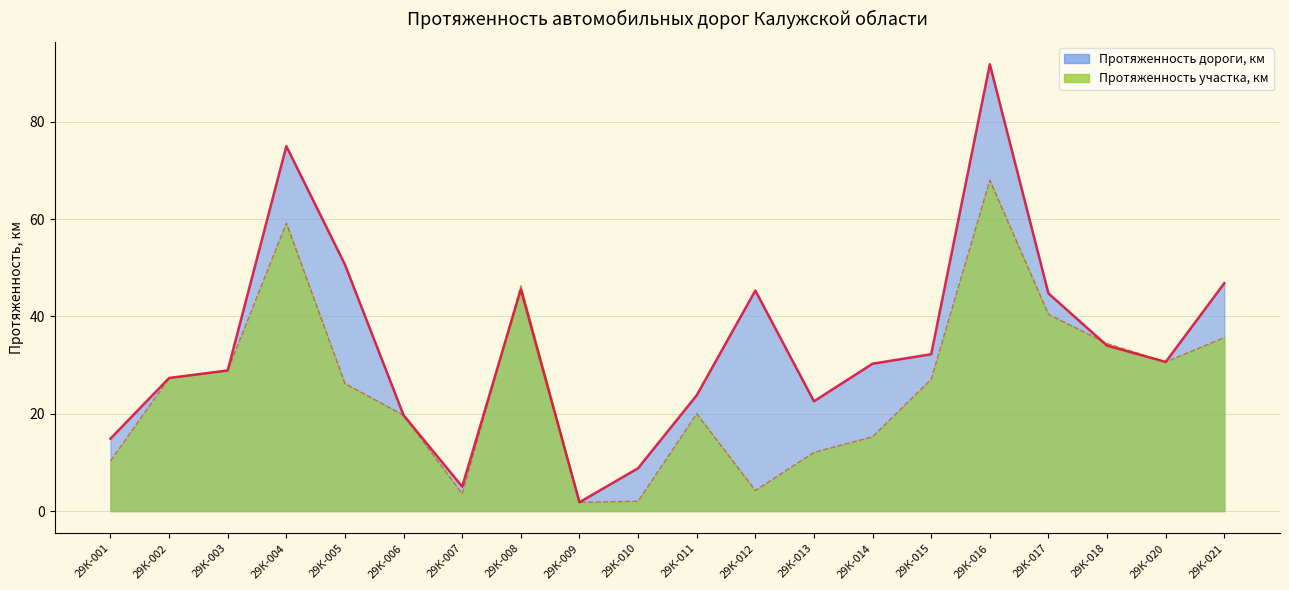

Reading right to left, what are all the values shown in this chart?

Протяженность дороги, км: 29К-021=46.8	29К-020=30.6	29К-018=34.0	29К-017=44.7	29К-016=91.8	29К-015=32.2	29К-014=30.3	29К-013=22.6	29К-012=45.3	29К-011=23.8	29К-010=8.8	29К-009=1.8	29К-008=45.6	29К-007=5.0	29К-006=19.7	29К-005=50.7	29К-004=75.0	29К-003=28.9	29К-002=27.4	29К-001=14.9
Протяженность участка, км: 29К-021=35.7	29К-020=30.6	29К-018=34.4	29К-017=40.4	29К-016=68.0	29К-015=27.1	29К-014=15.3	29К-013=12.1	29К-012=4.2	29К-011=20.0	29К-010=2.0	29К-009=1.8	29К-008=46.3	29К-007=3.5	29К-006=19.7	29К-005=26.2	29К-004=59.2	29К-003=28.9	29К-002=27.4	29К-001=10.3